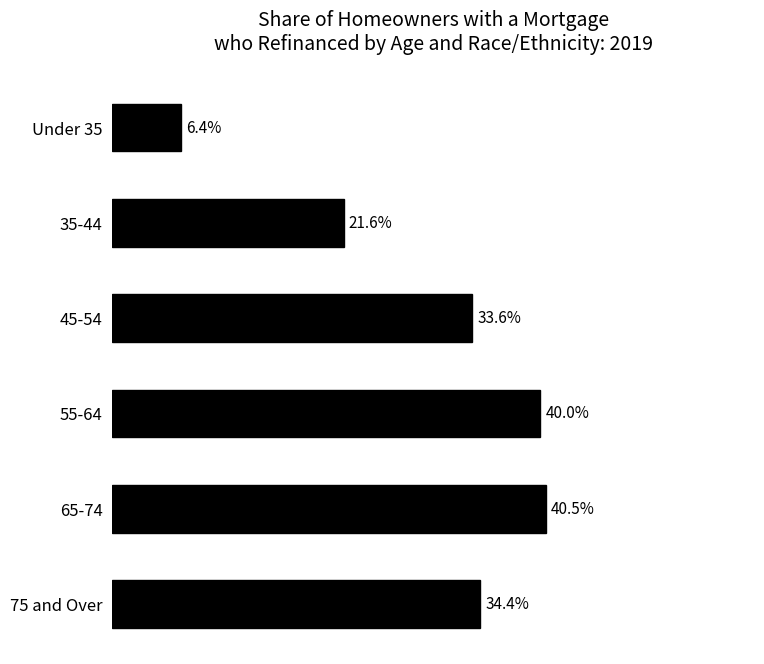

Which has a higher value, 45-54 or 35-44?

45-54